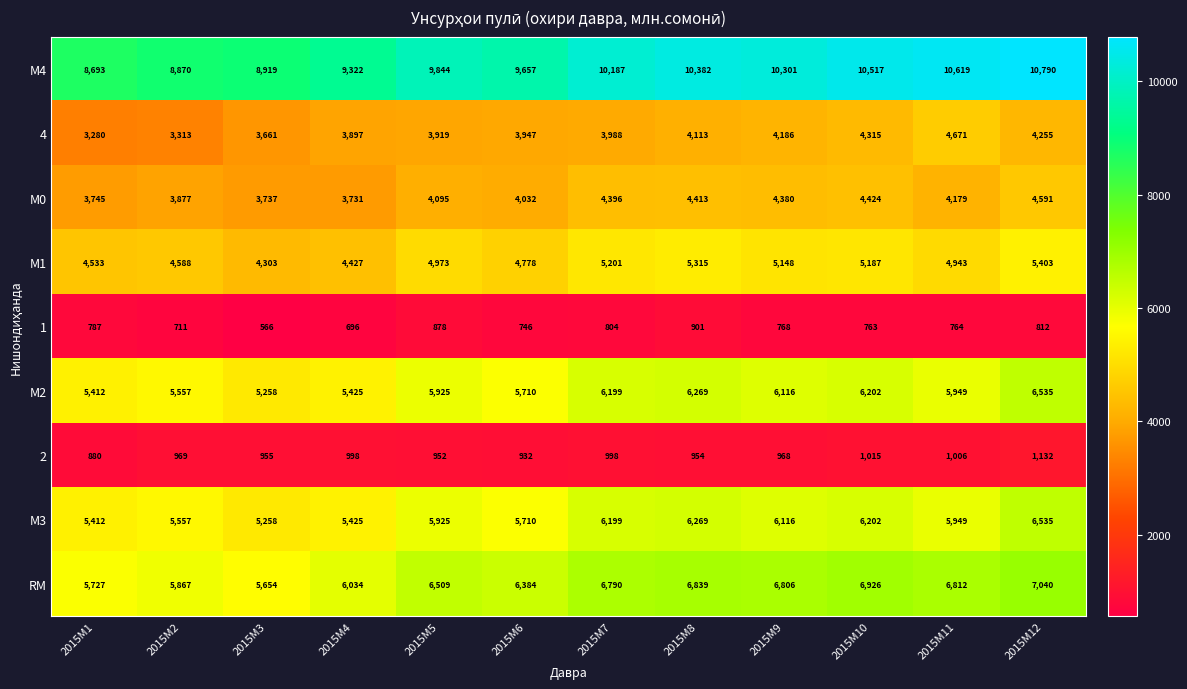

What is the total value across all series at 2015M12?

47093